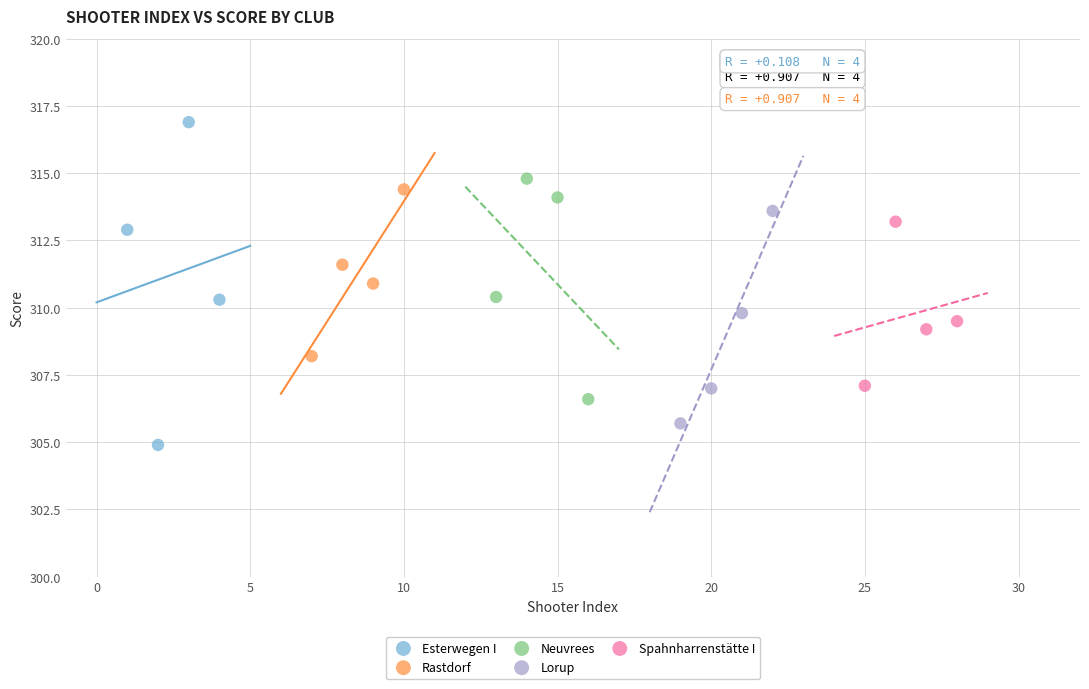

What are all the series names shown in the legend?

Esterwegen I, Rastdorf, Neuvrees, Lorup, Spahnharrenstätte I